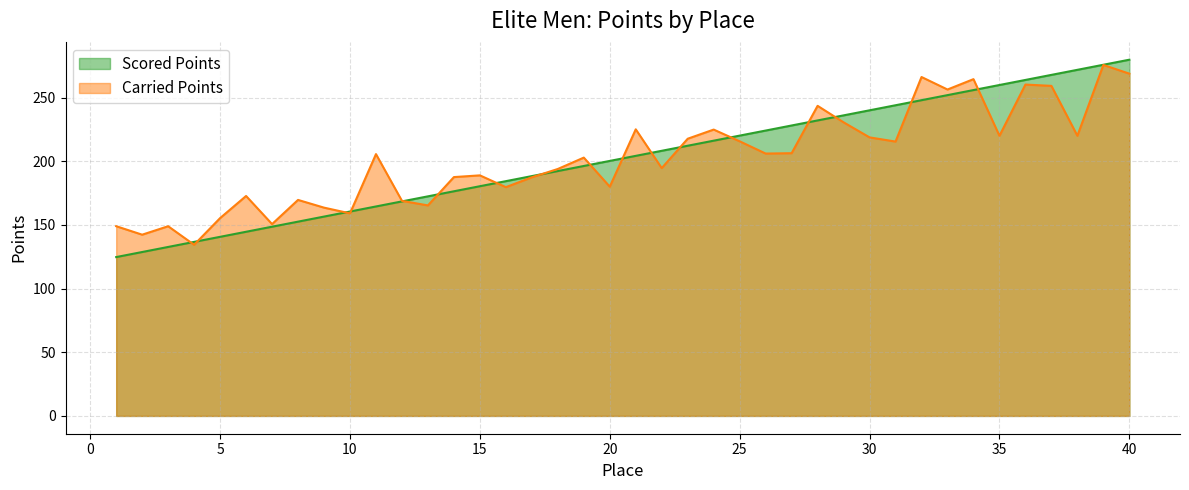

What is the spread (max minus min) of values at 8?

17.1